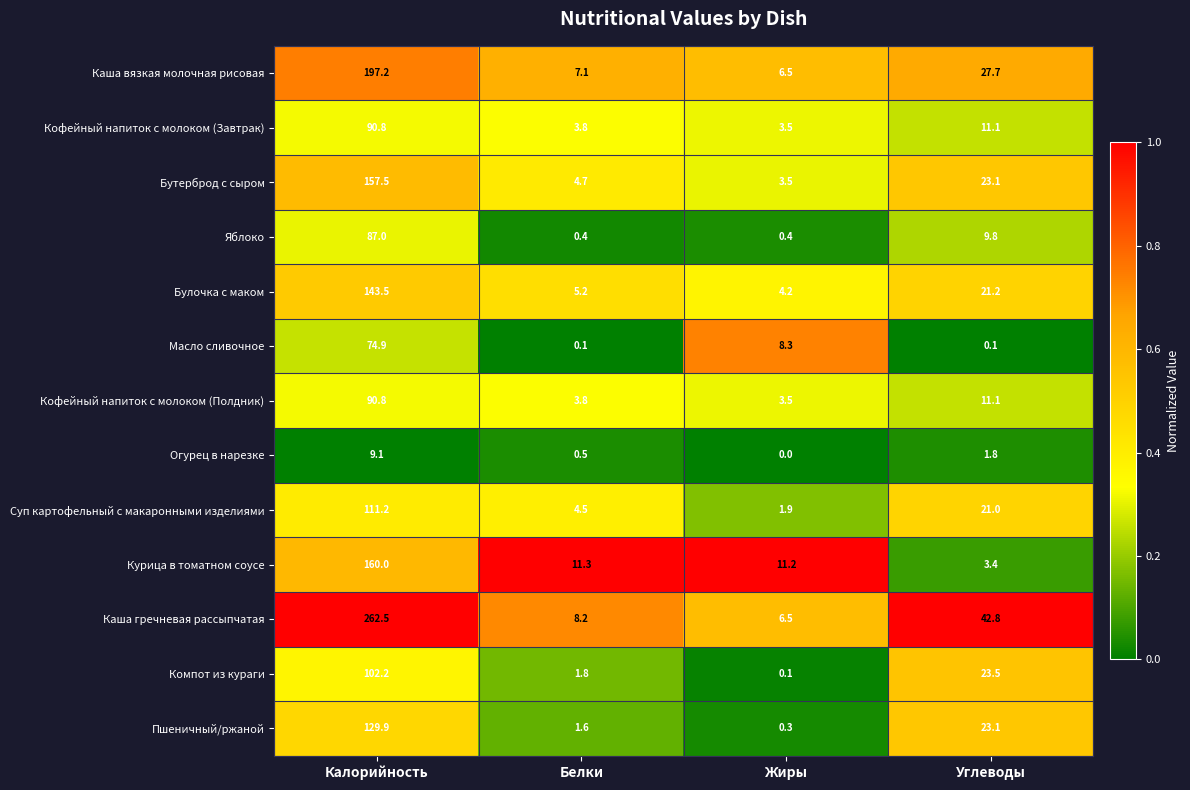

List the labels in order of Кофейный напиток с молоком (Полдник) value, smallest first.

Жиры, Белки, Углеводы, Калорийность